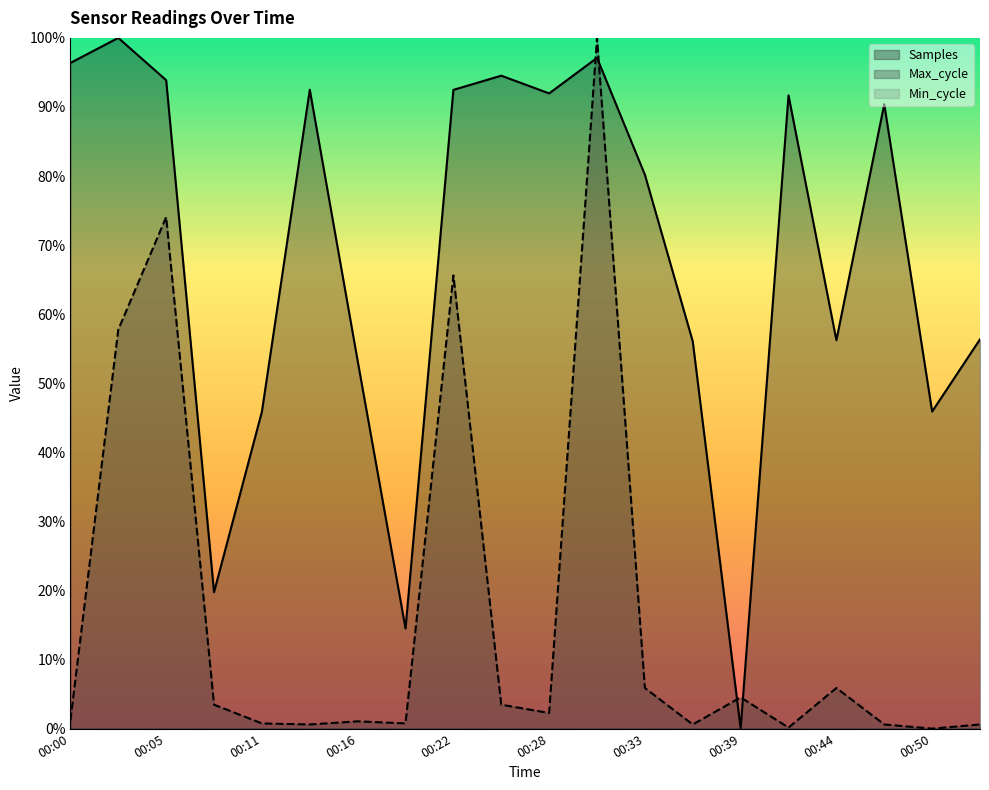

List the series in order of their overall mean, lowest first.

Max_cycle, Samples